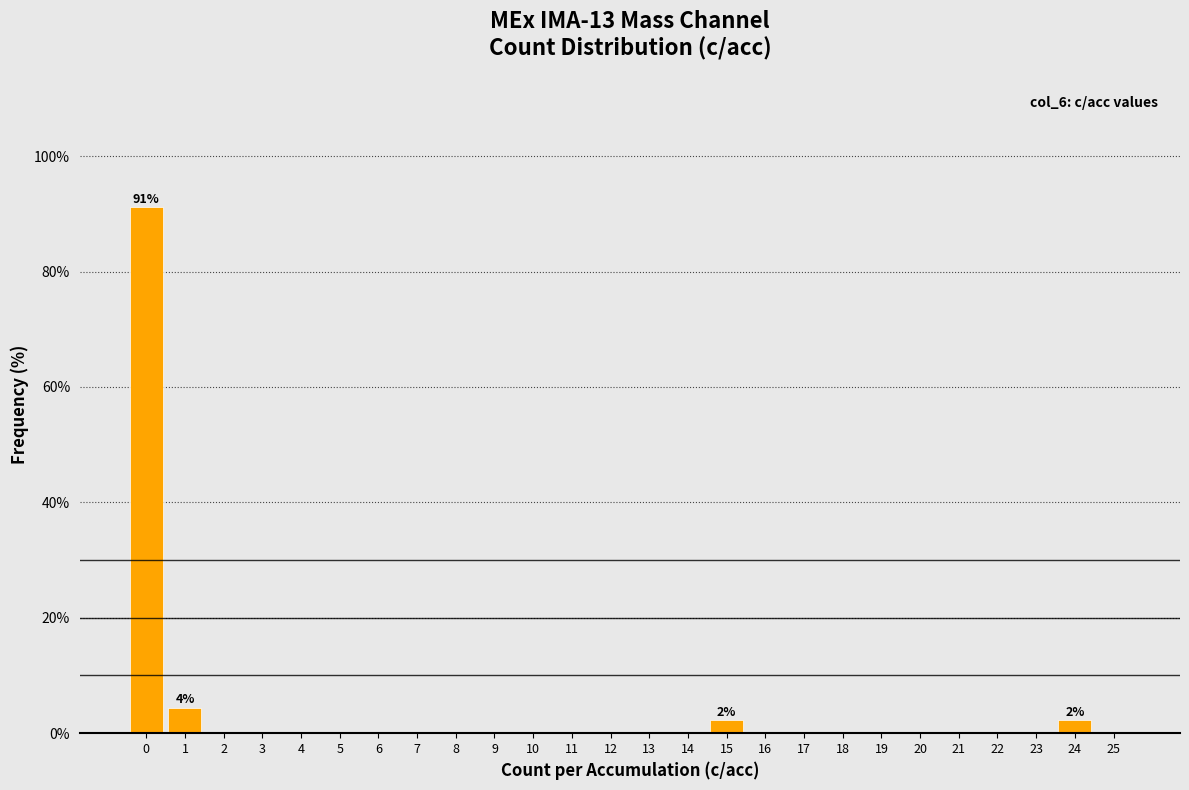

Reading left to right, list all the values displayed in this chart.

0=91.1	1=4.4	2=0.0	3=0.0	4=0.0	5=0.0	6=0.0	7=0.0	8=0.0	9=0.0	10=0.0	11=0.0	12=0.0	13=0.0	14=0.0	15=2.2	16=0.0	17=0.0	18=0.0	19=0.0	20=0.0	21=0.0	22=0.0	23=0.0	24=2.2	25=0.0